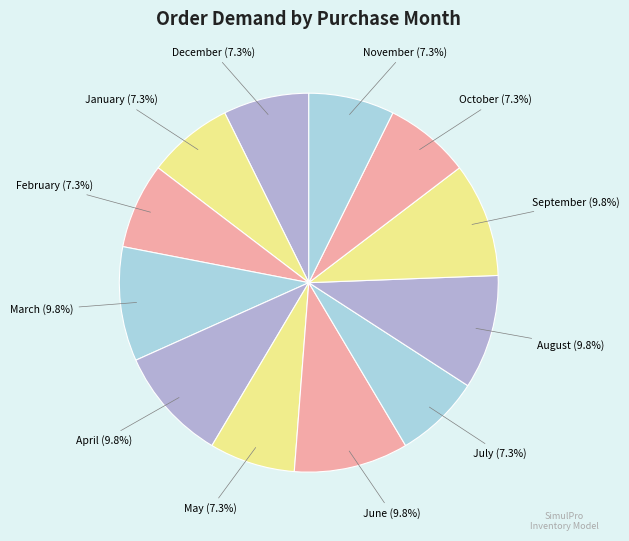

Count the number of slices in the pie.

12